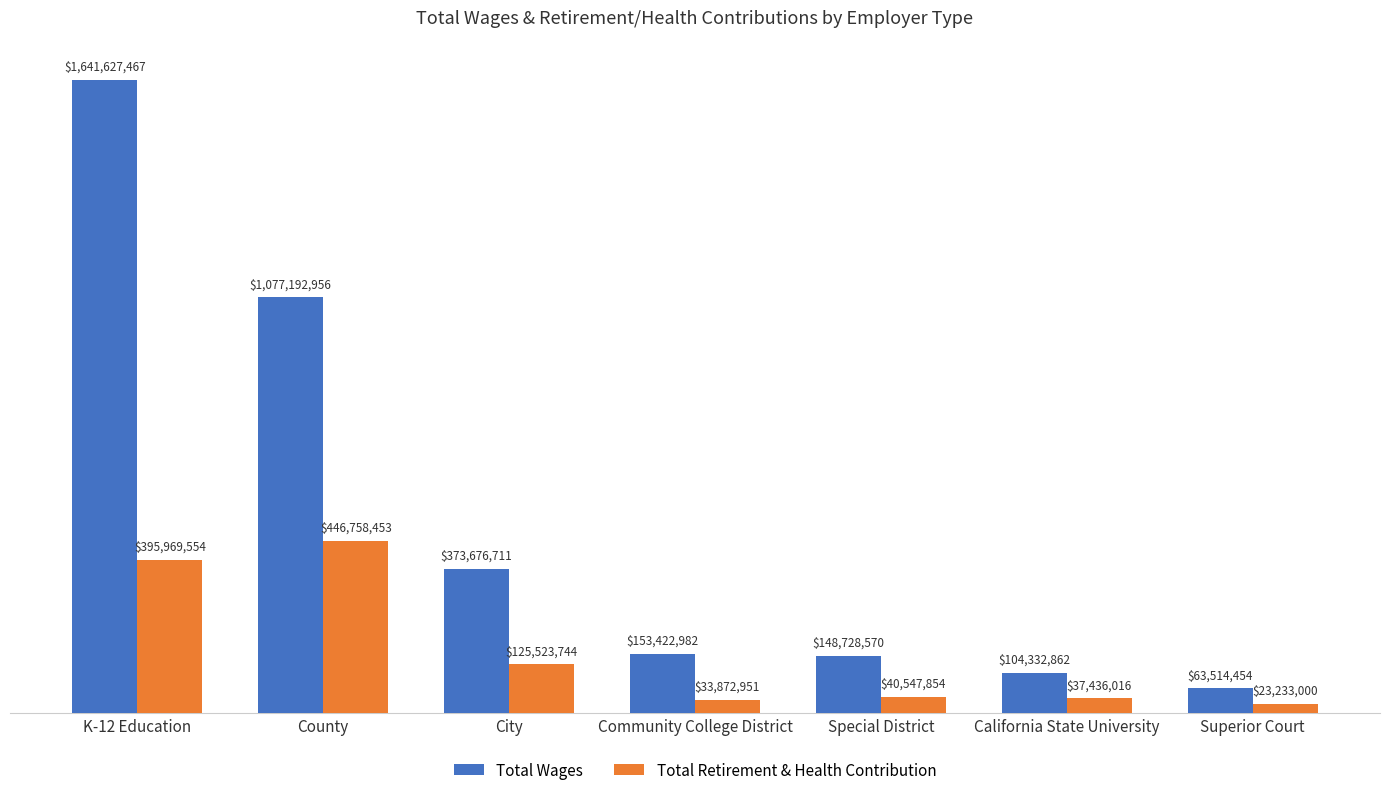

What are all the series names shown in the legend?

Total Wages, Total Retirement & Health Contribution